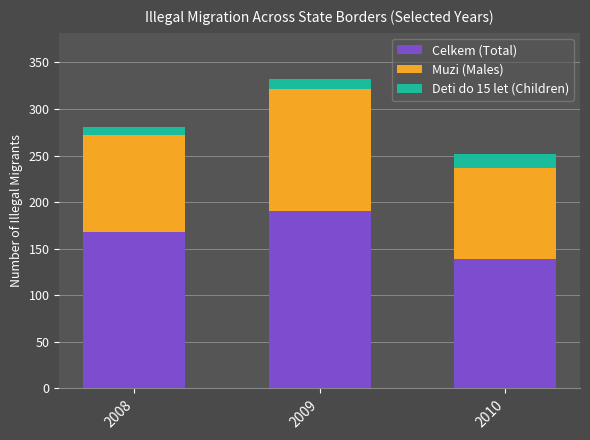

At which label does Celkem (Total) reach its peak?

2009